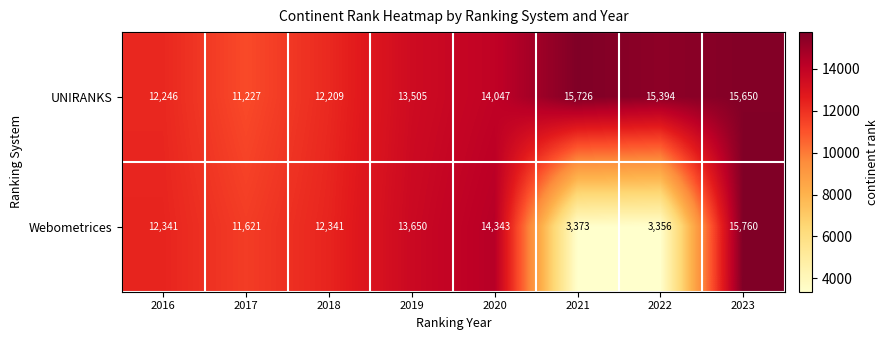

True or false: Webometrices has a value of 7362 at 2016.

False